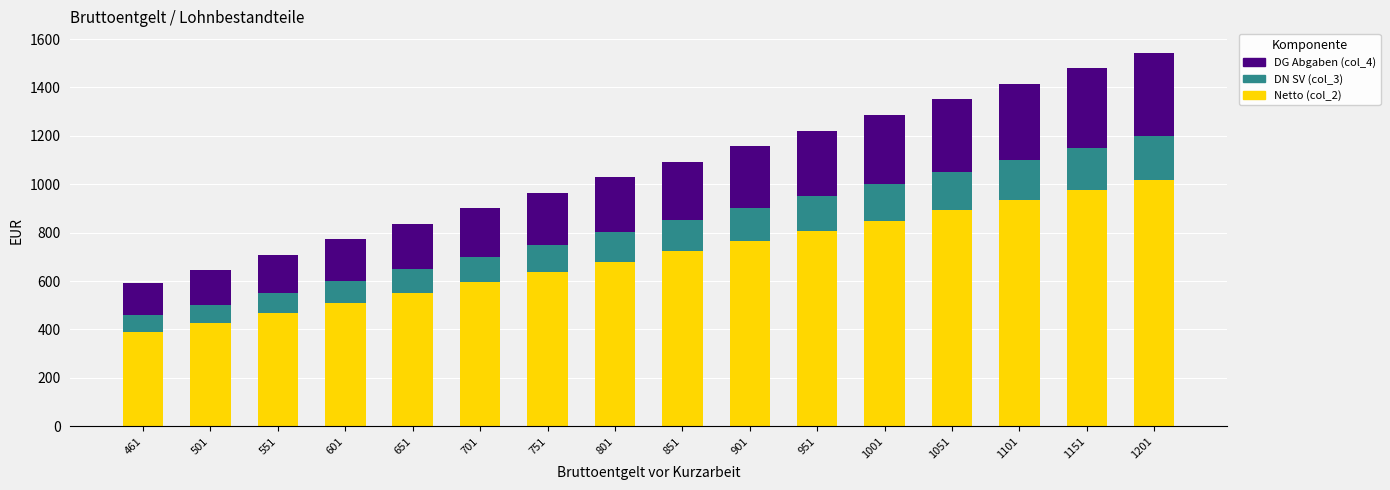

What is the difference between the Netto (col_2) values at 461 and 1101?

543.2